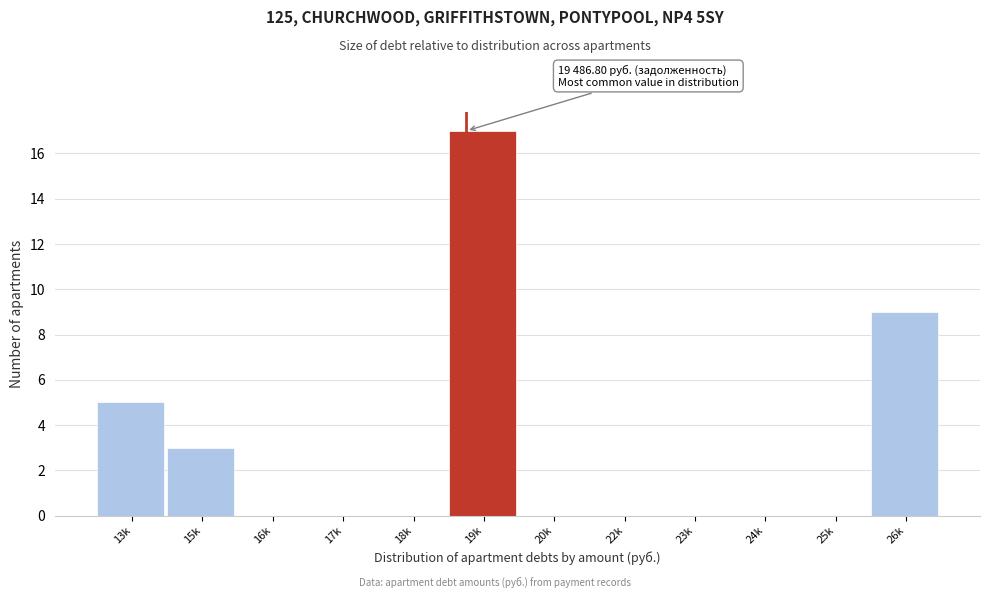

Reading right to left, transcribe all the data shown in this chart.

26k=9	25k=0	24k=0	23k=0	22k=0	20k=0	19k=17	18k=0	17k=0	16k=0	15k=3	13k=5